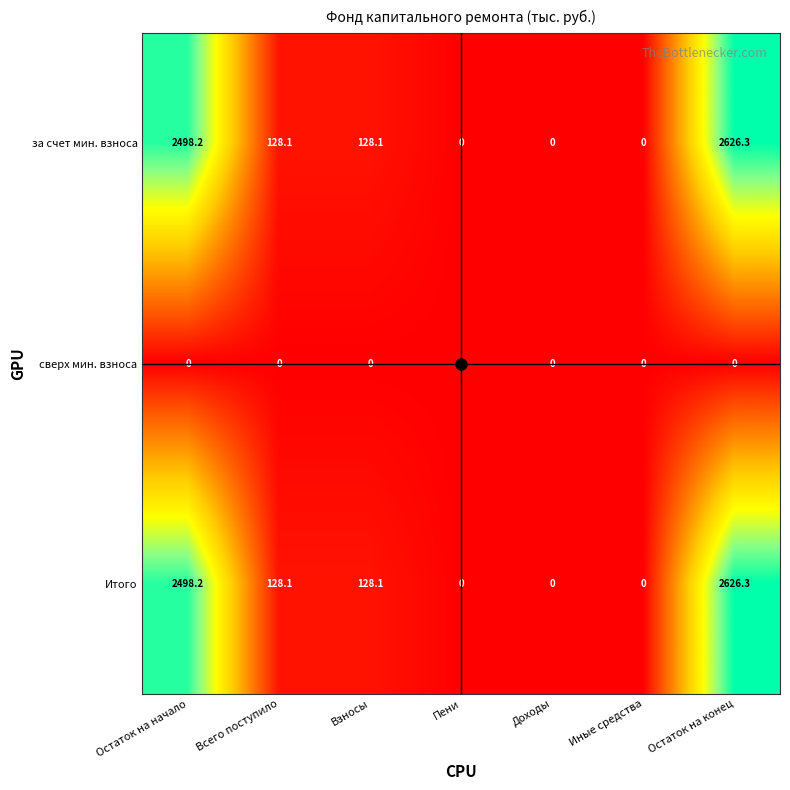

What is the sum of the Итого values at Иные средства and Всего поступило?

128.1